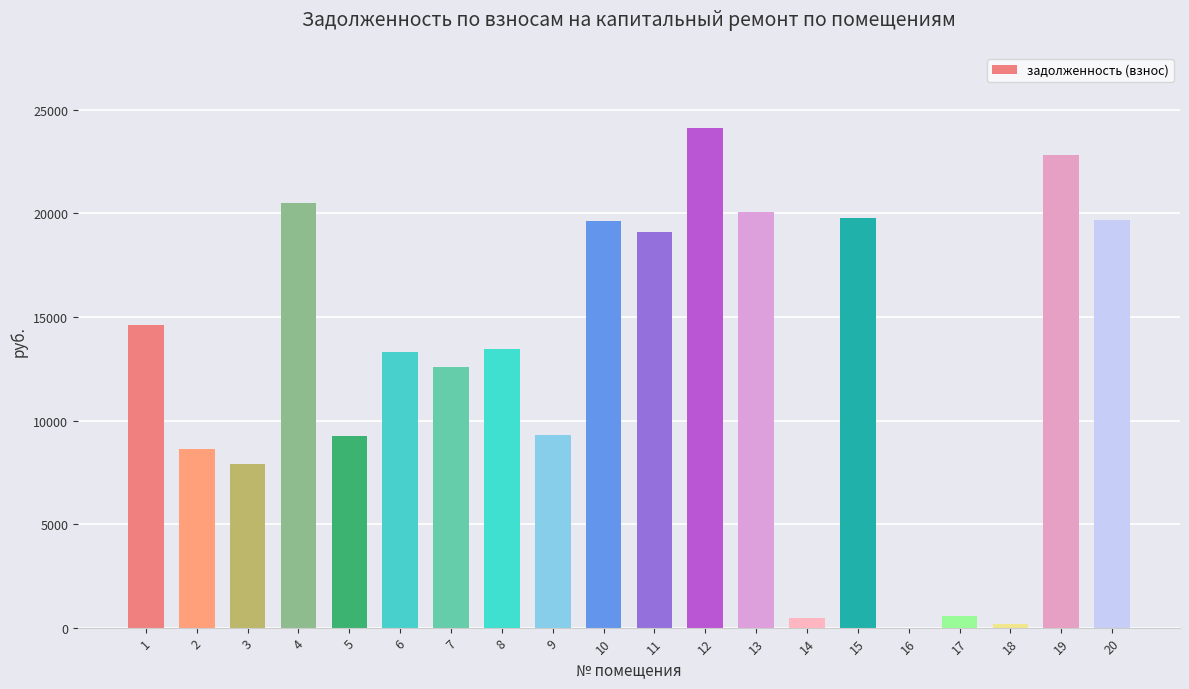

What is the change in value from 5 to 14?

-8787.2